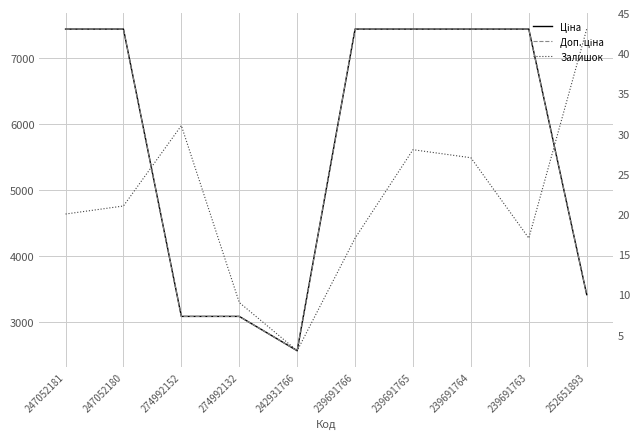

What is the total value across all series at 239691764?

14899.3